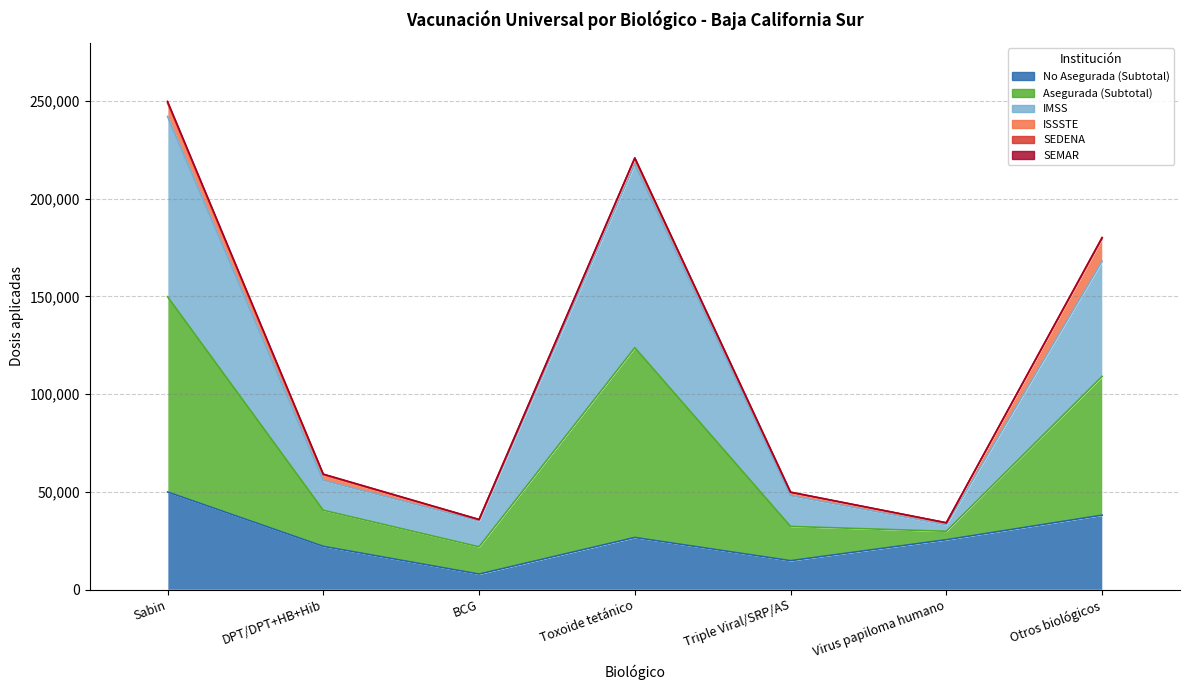

True or false: No Asegurada (Subtotal) has more than 0 interior local peaks.

True